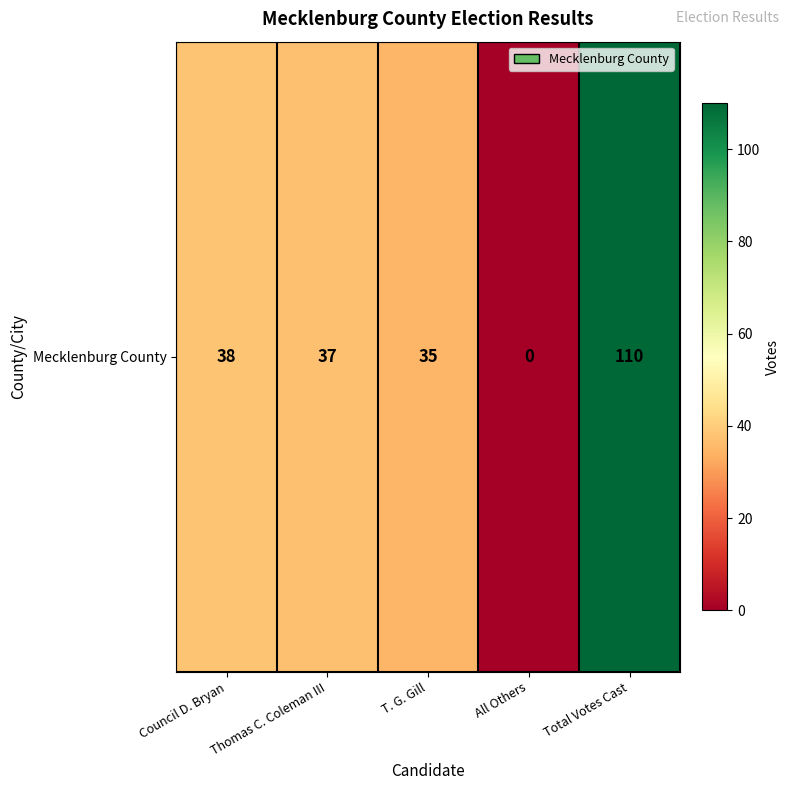

Which has a higher value, T. G. Gill or All Others?

T. G. Gill